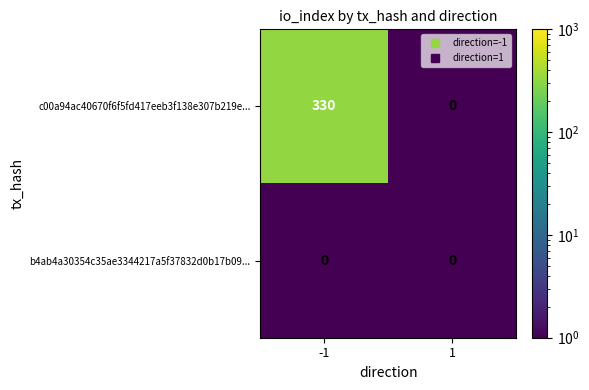

Reading left to right, extract all data points from this chart.

c00a94ac40670f6f5fd417eeb3f138e307b219e...: -1=330	1=0
b4ab4a30354c35ae3344217a5f37832d0b17b09...: -1=0	1=0